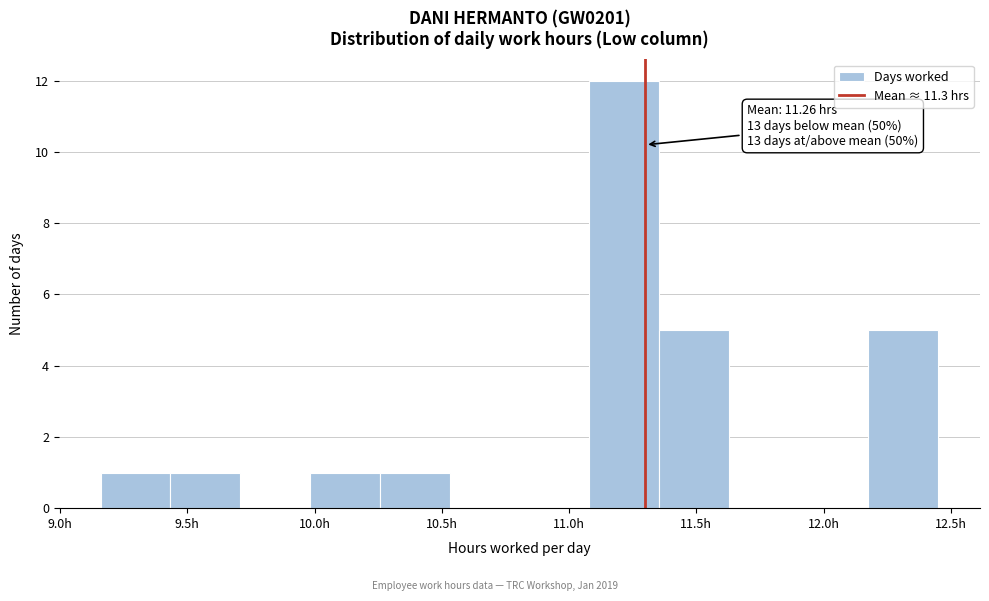

Over which range of the x-axis is the bar tallest?

11.10 to 11.35